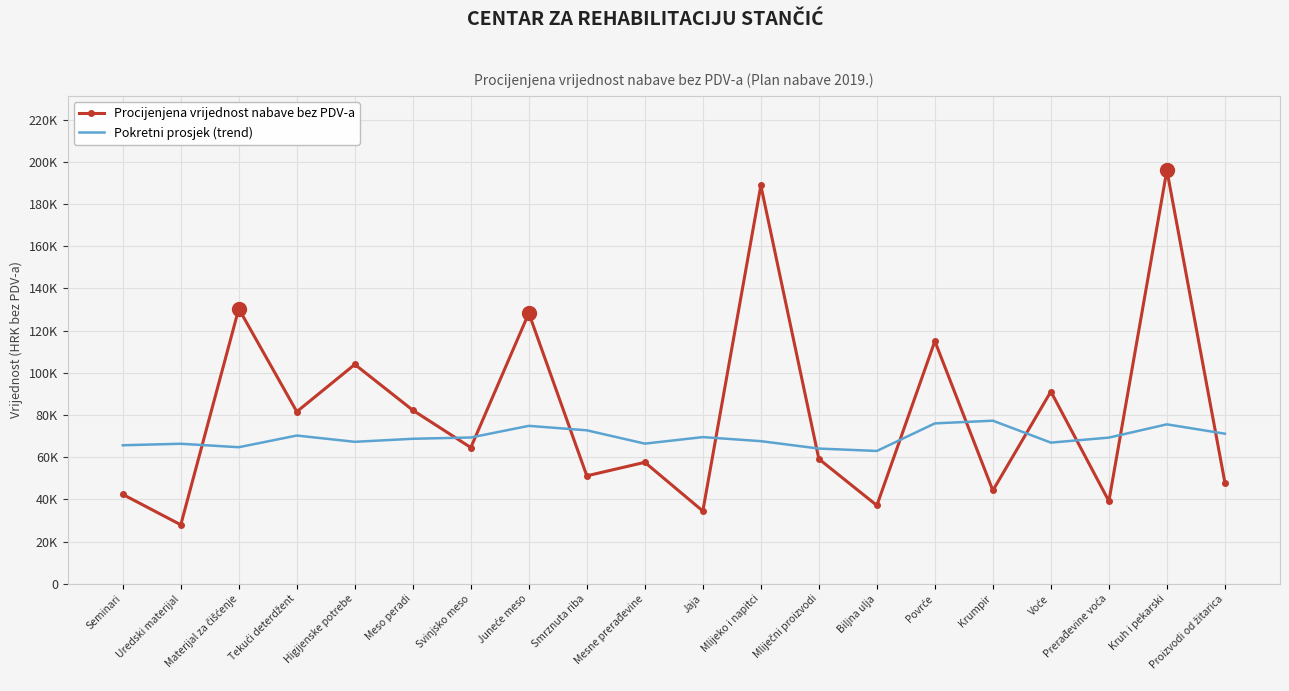

What is the difference between the maximum and minimum values in the Procijenjena vrijednost nabave bez PDV-a series?

168000.0